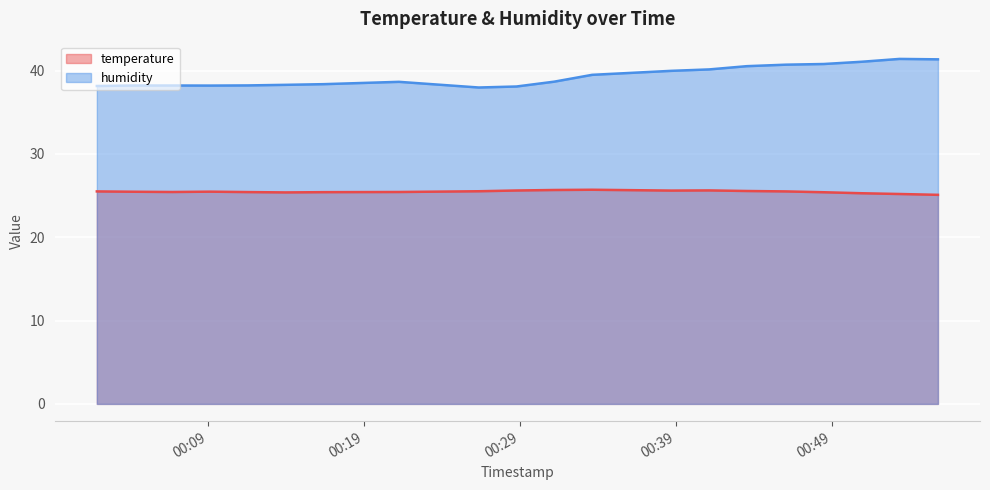

How many lines are shown in the chart?

2